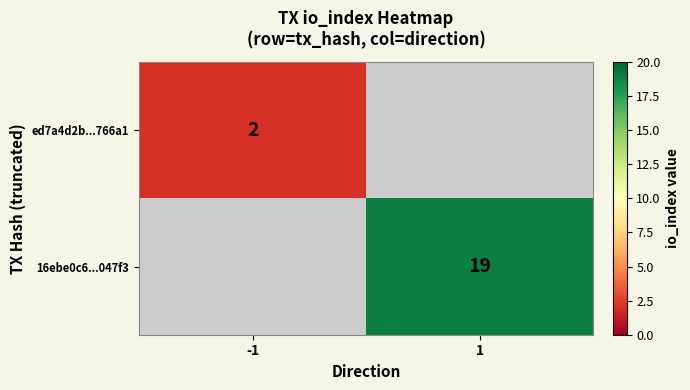

The value of ed7a4d2b...766a1 at -1 is 2. True or false?

True